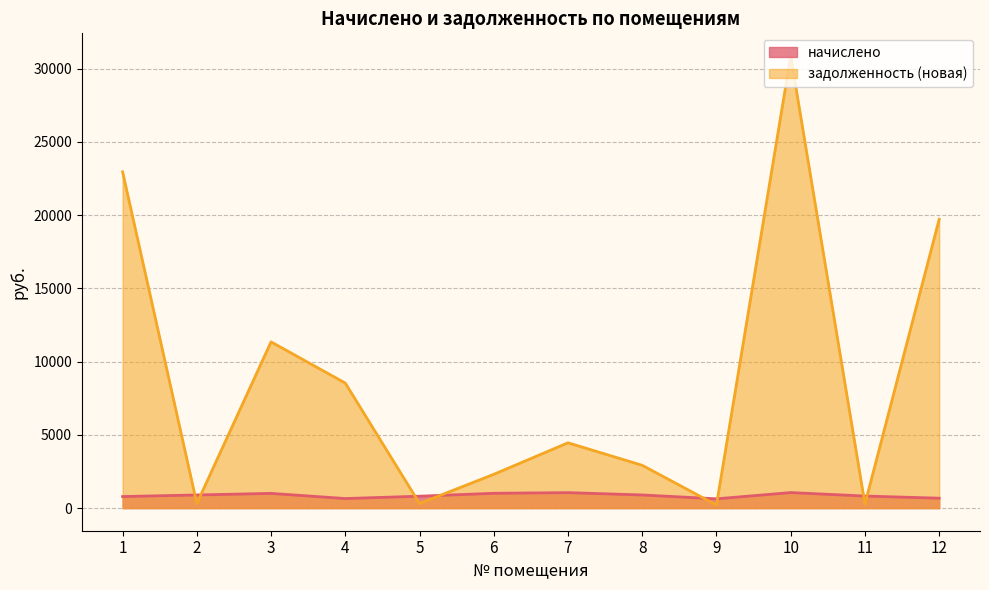

Which series has the largest total across all categories?

задолженность (новая)